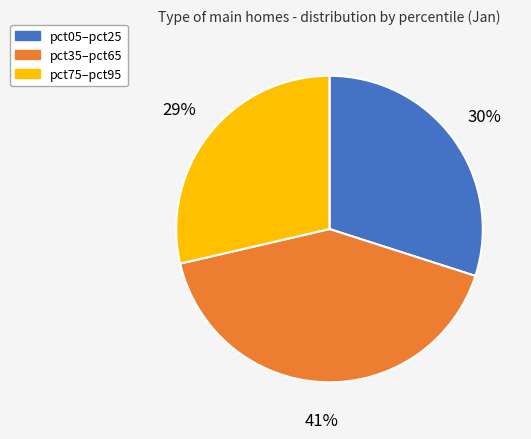

How many segments does this pie chart have?

3